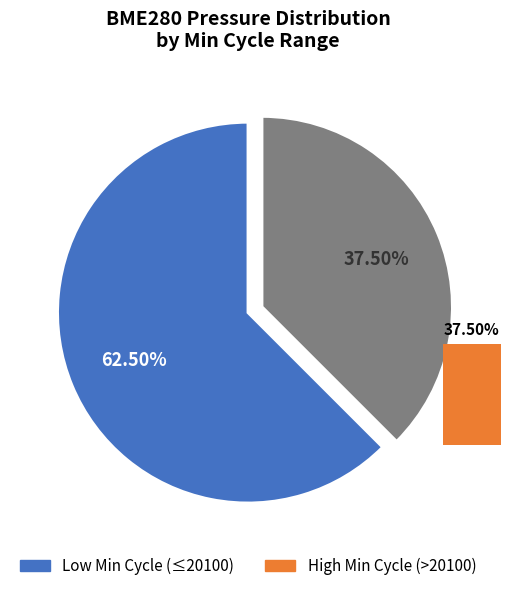

Does 20053 represent more than half of the total?

No